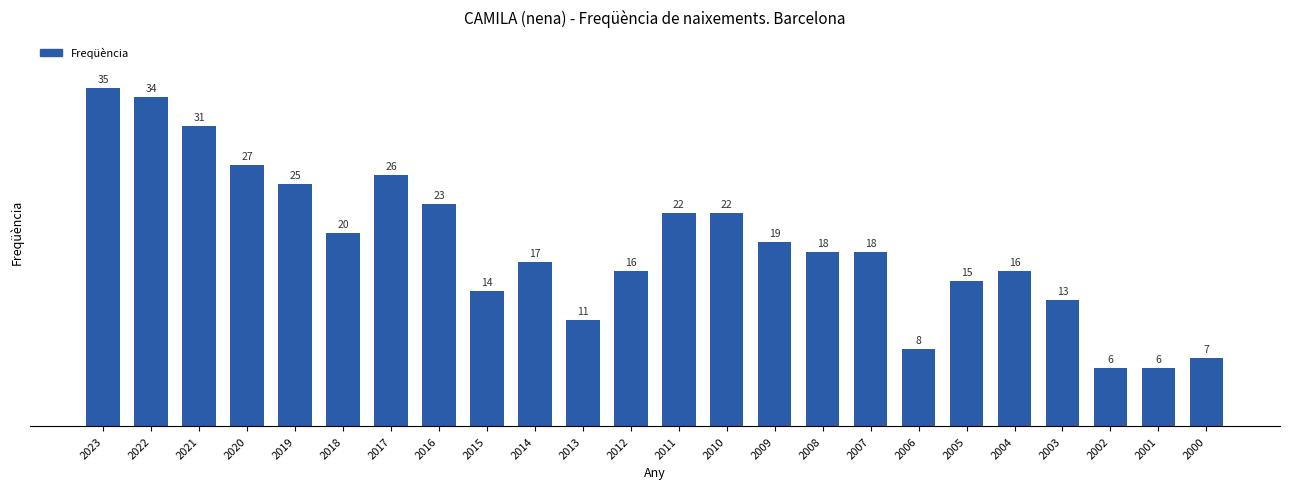

What is the difference between the values at 2021 and 2020?

4